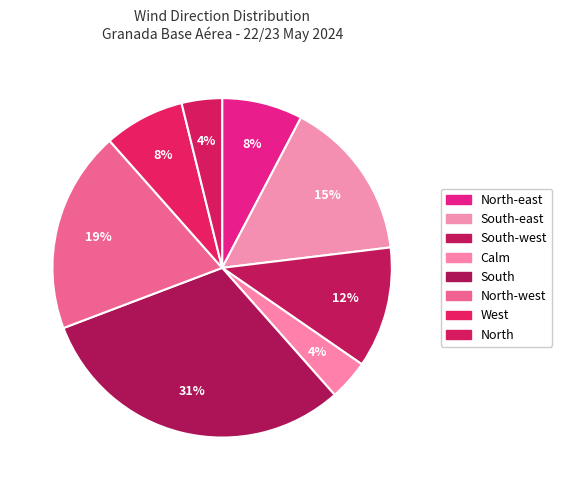

Which slice is the largest?

South